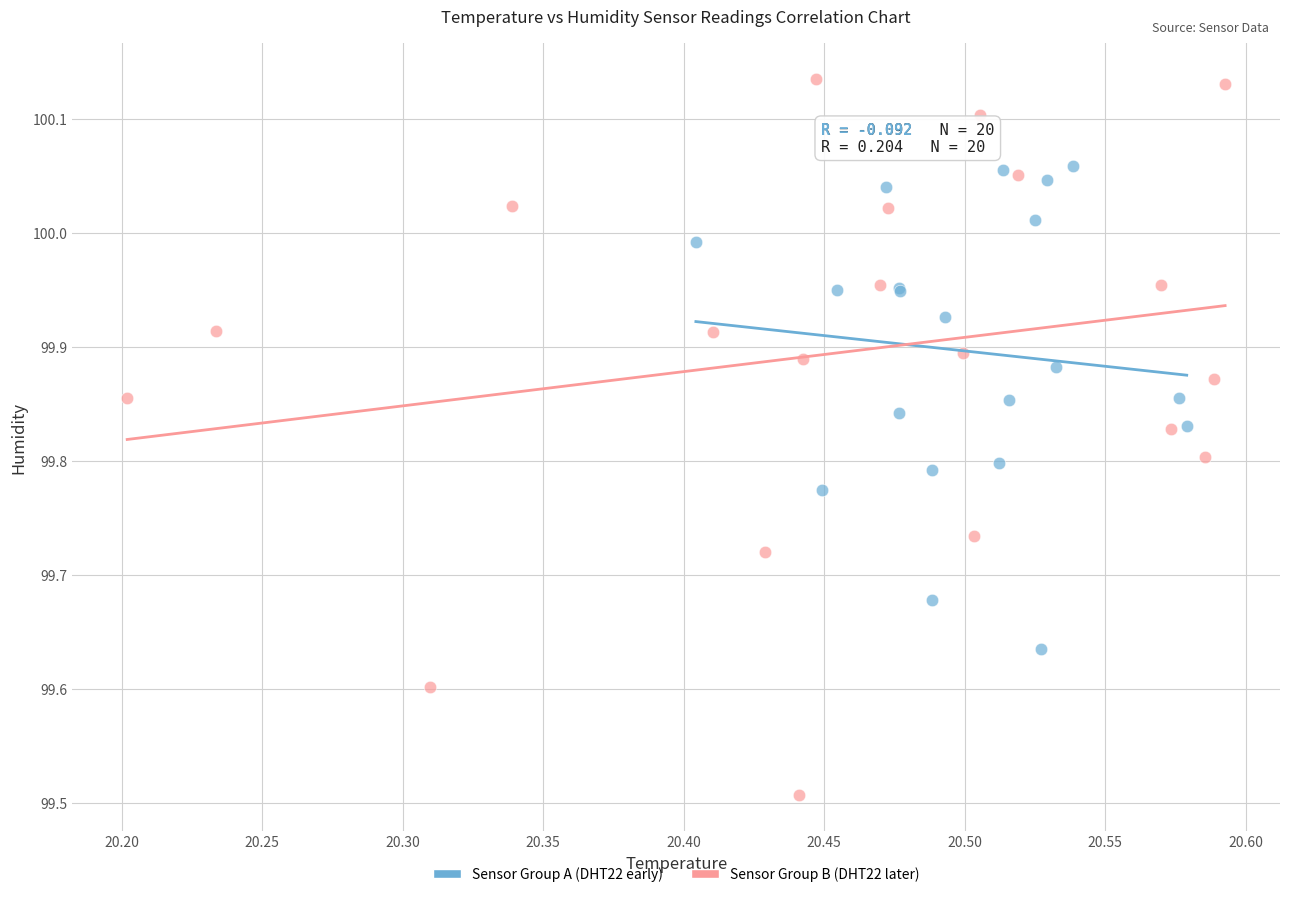

What are all the series names shown in the legend?

Sensor Group A (DHT22 early), Sensor Group B (DHT22 later)